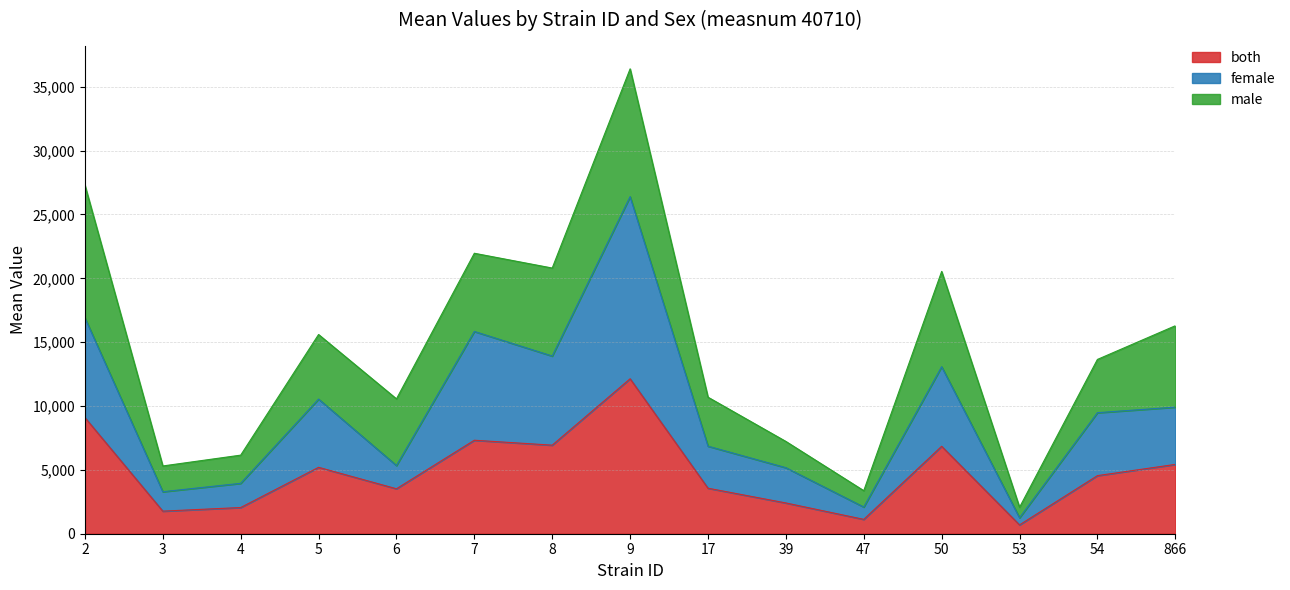

At which category does female reach its first local valley?

3